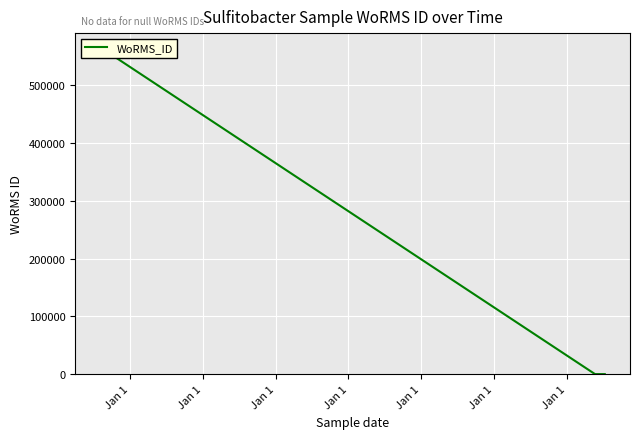

How many distinct data groups are displayed?

1